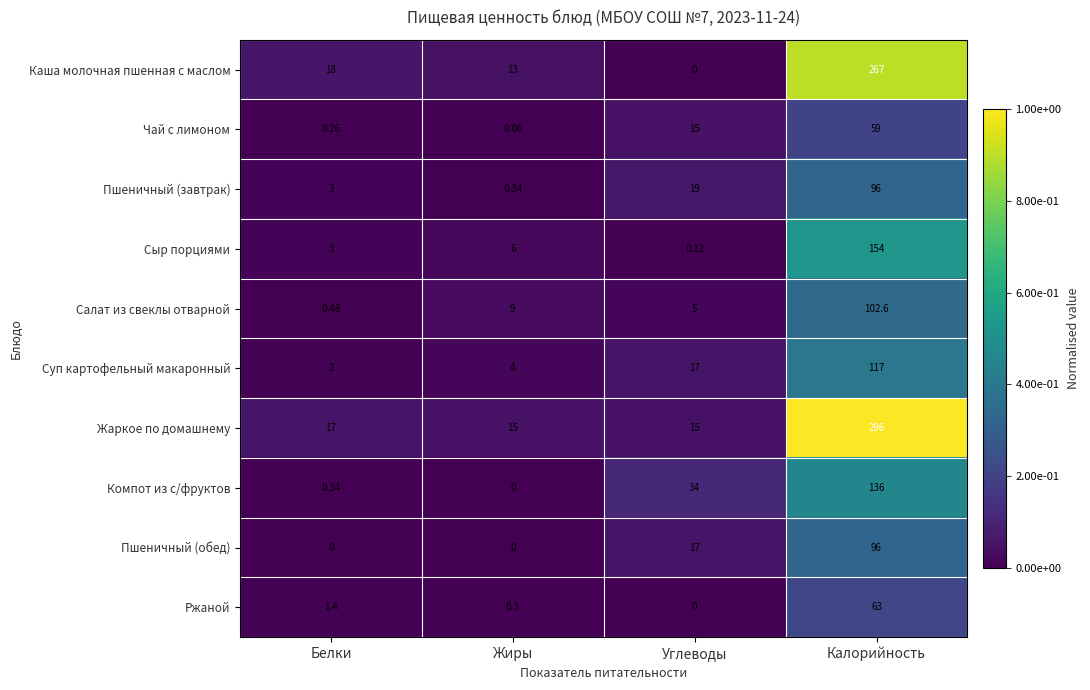

At which category is the sum across all series the highest?

Калорийность